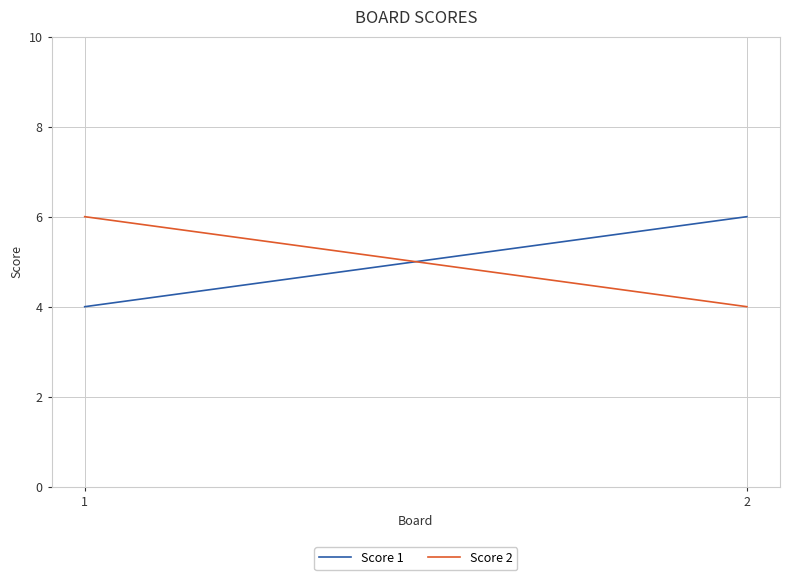

Which series has the largest total across all categories?

Score 1